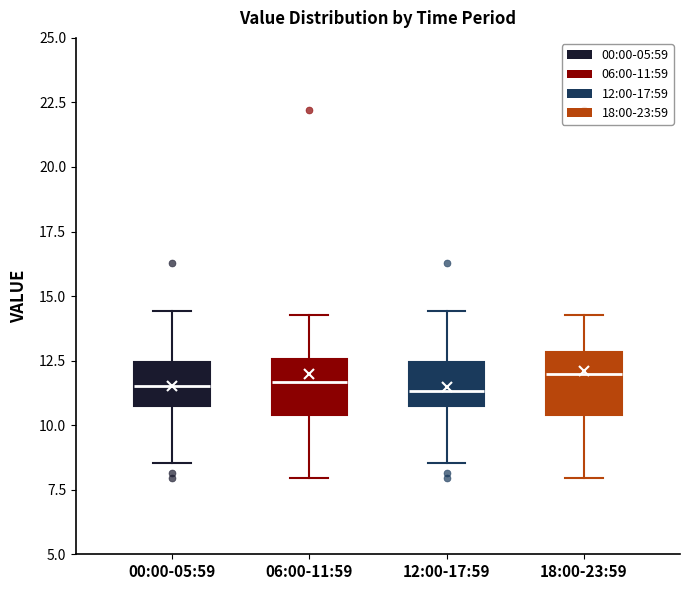

Reading left to right, read every box against the y-axis: the position of its median line, the range the box covers, and the ends of its whiskers. The values are not printed on the chart, so give them approximately, as read against the axis.

00:00-05:59: median 11.5, box 10.5 to 12.5, whiskers 8.5 to 14.5
06:00-11:59: median 11.5, box 10.5 to 12.5, whiskers 8.0 to 14.5
12:00-17:59: median 11.5, box 10.5 to 12.5, whiskers 8.5 to 14.5
18:00-23:59: median 12.0, box 10.5 to 13.0, whiskers 8.0 to 14.5